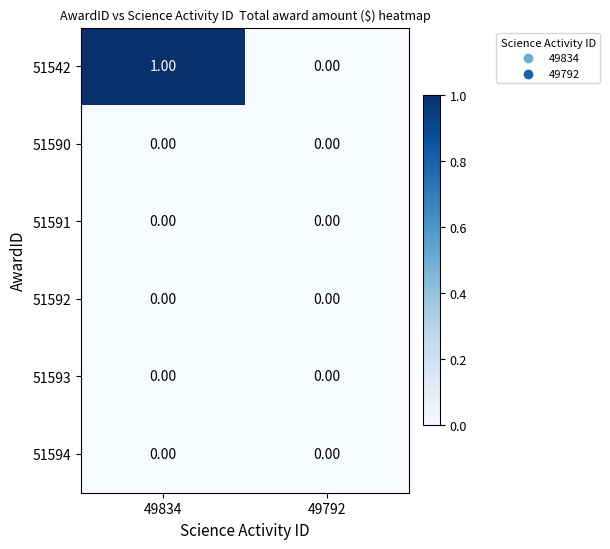

Which series has the largest total across all categories?

51542